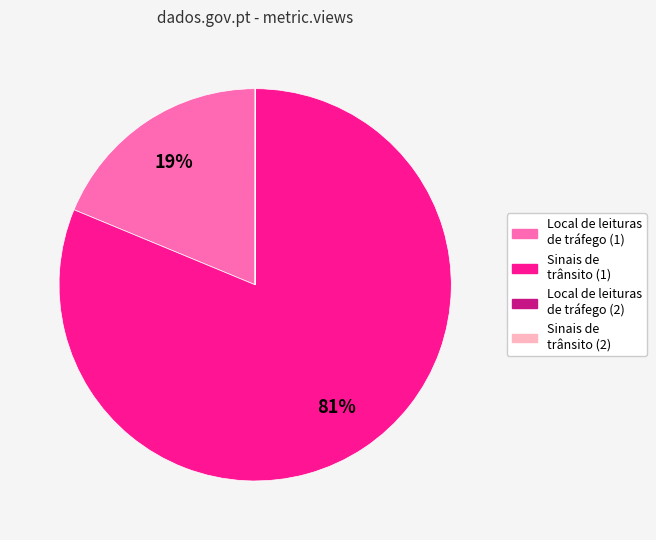

Is there any slice that represents more than half of the pie?

Yes